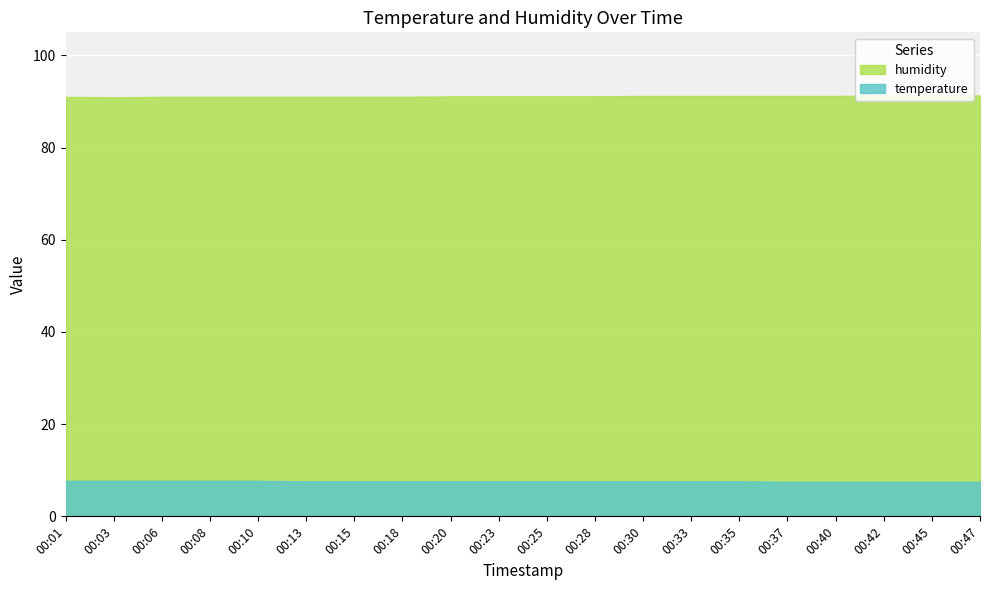

Which series changed the most between 00:40 and 00:45?

humidity